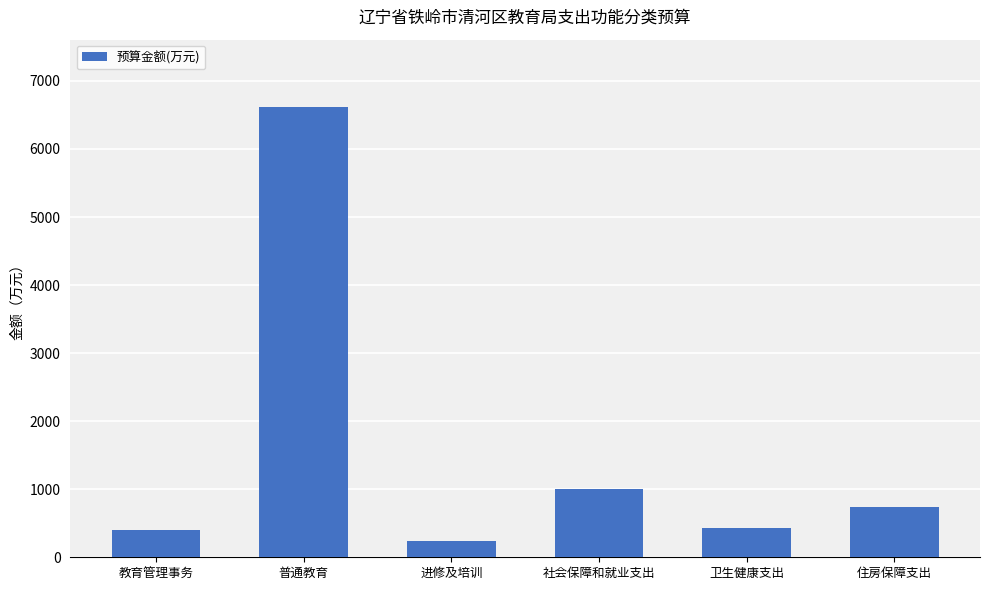

What position from the left is 卫生健康支出?

5